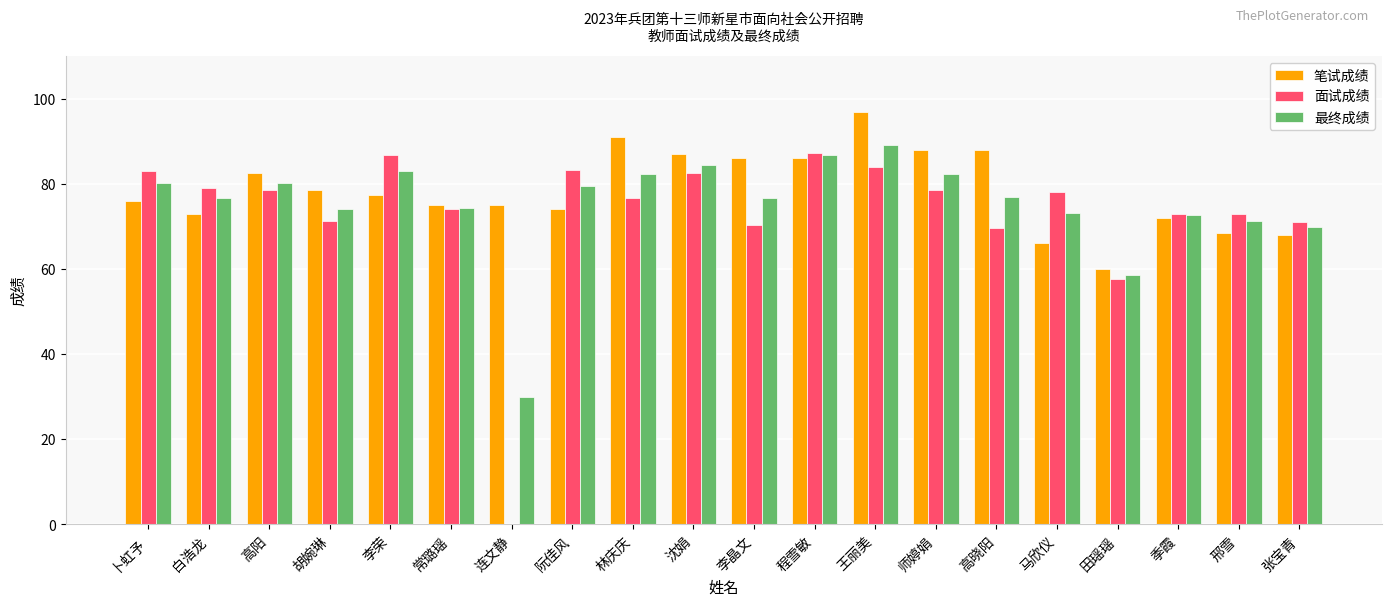

How many groups of bars are there?

20